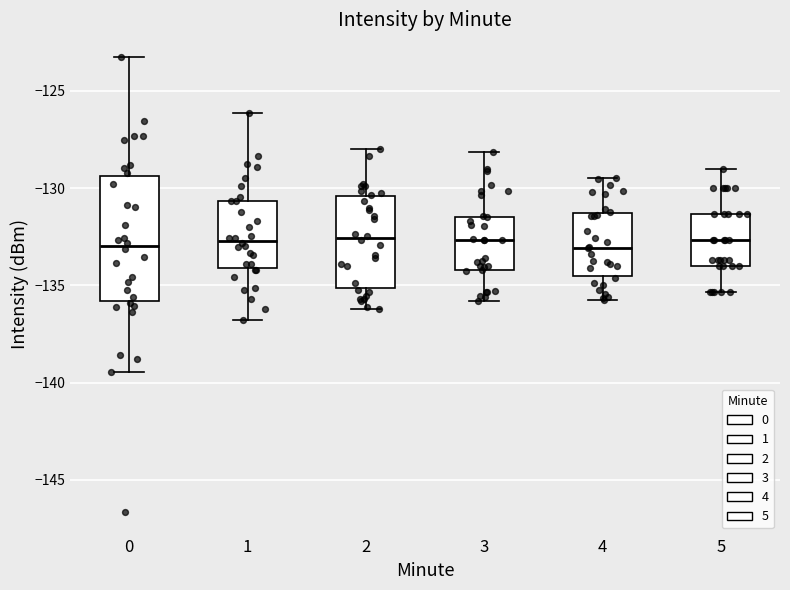

Where is the lower edge of the box at x = 0 on the y-axis? The values are not printed on the chart, so give them approximately, as read against the axis.

-136.0